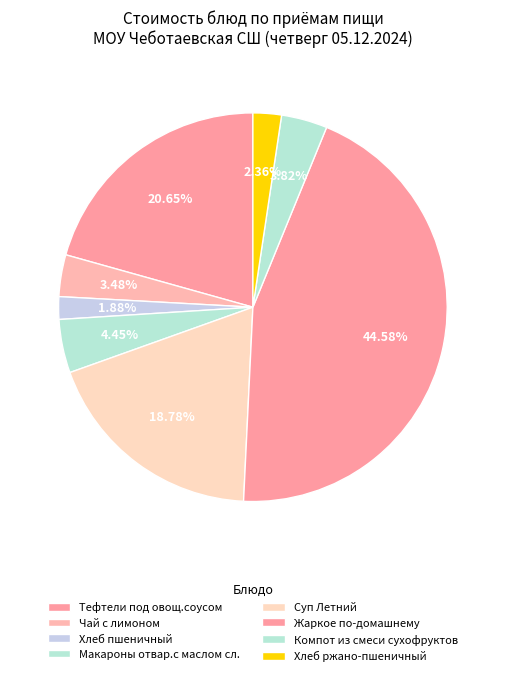

How many slices are in this pie chart?

8